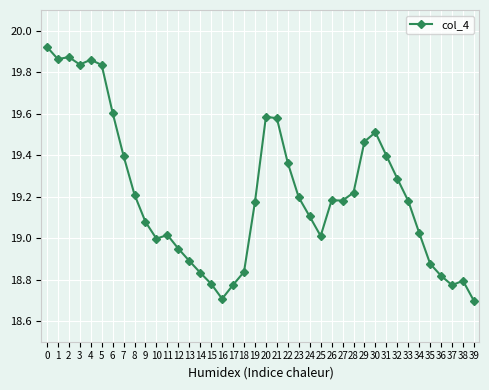

True or false: the data shows 9.2 at 18.

False